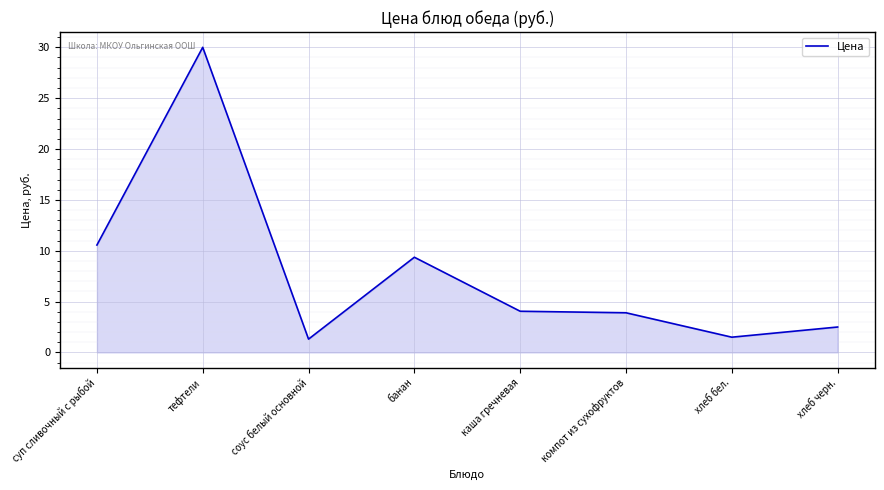

Where is the data nearest to the value 15?

суп сливочный с рыбой